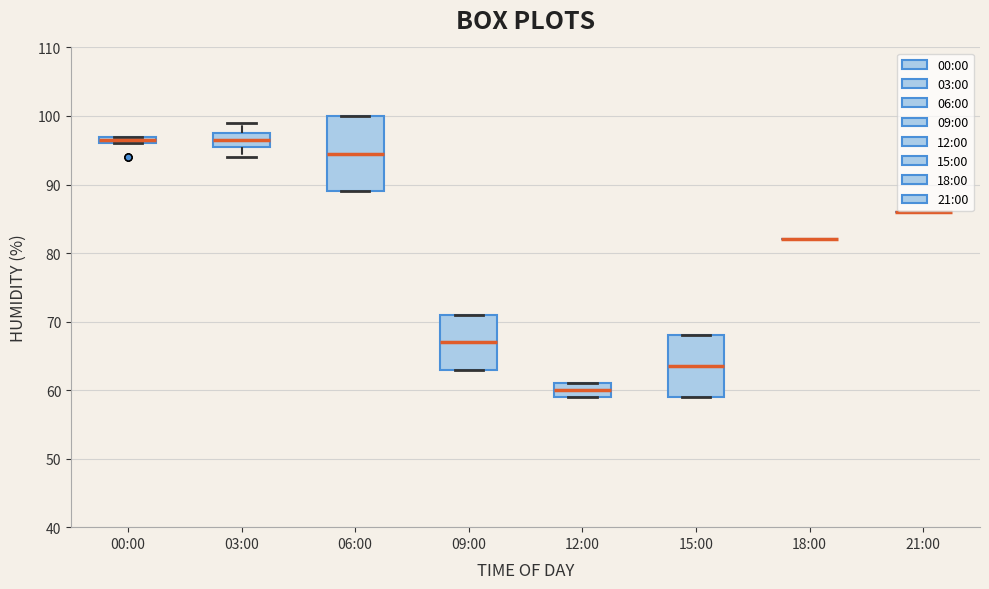

Where is the lower edge of the box for 06:00 on the y-axis? The values are not printed on the chart, so give them approximately, as read against the axis.

89